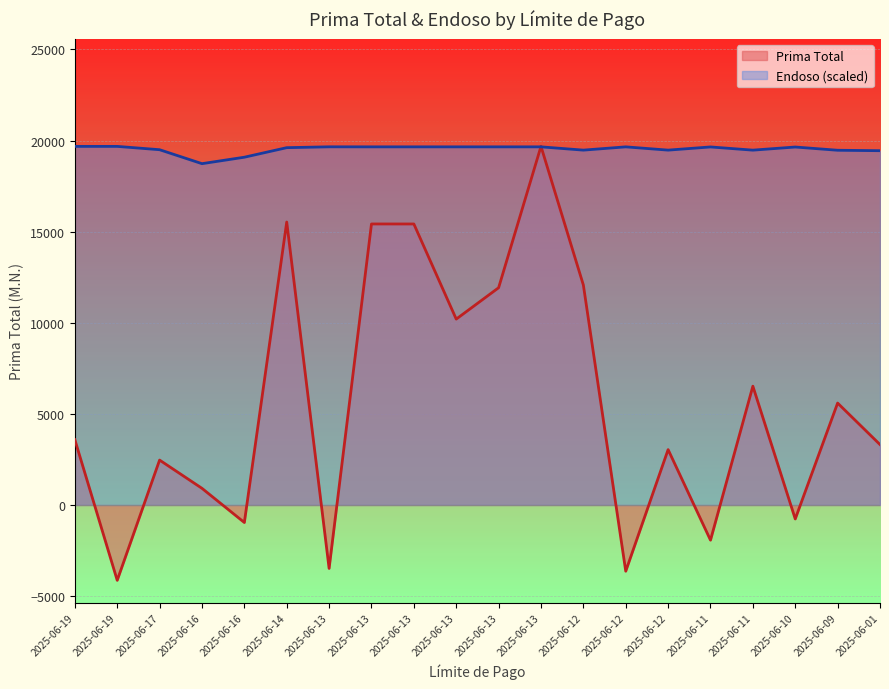

At which category is the sum across all series the highest?

2025-06-13